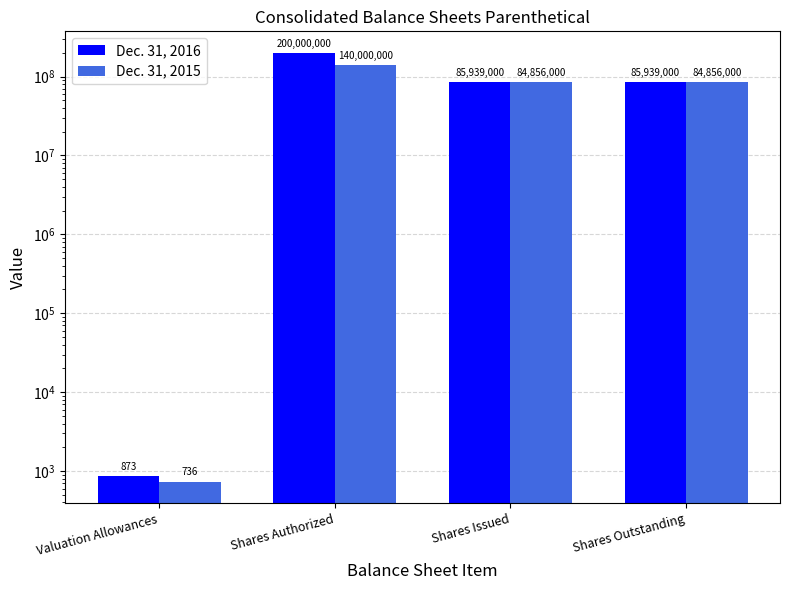

Is the value of Dec. 31, 2015 at Valuation Allowances greater than the value of Dec. 31, 2016 at Shares Issued?

No